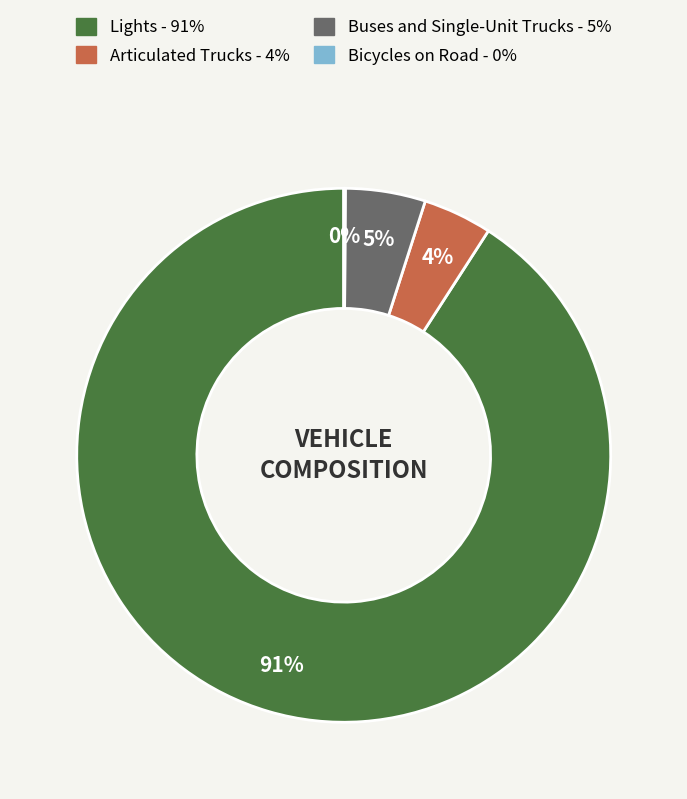

What percentage is the Articulated Trucks slice, to the nearest percent?

4%